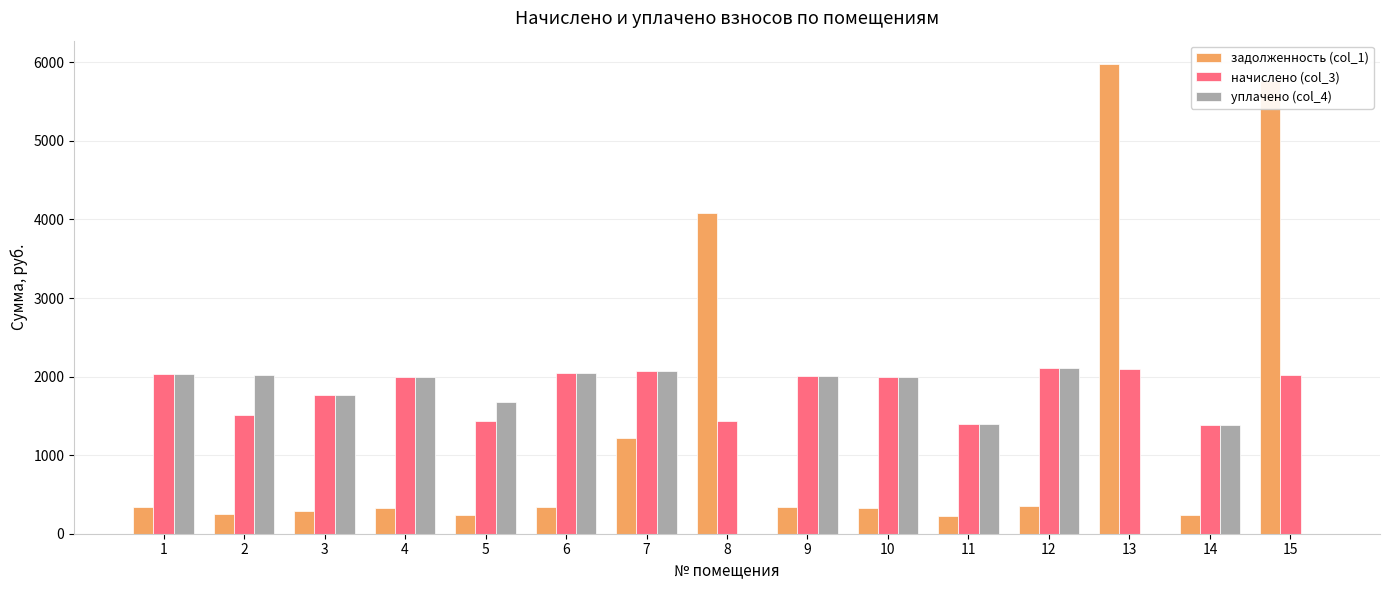

The value of уплачено (col_4) at 2 is 2014.8. True or false?

True